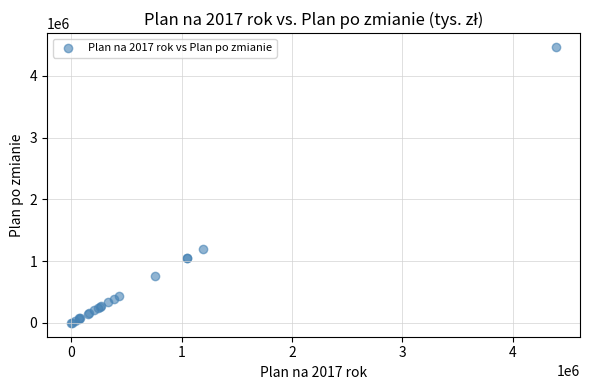

What Y value in the scatter plot is closest to 2234056?

1198388